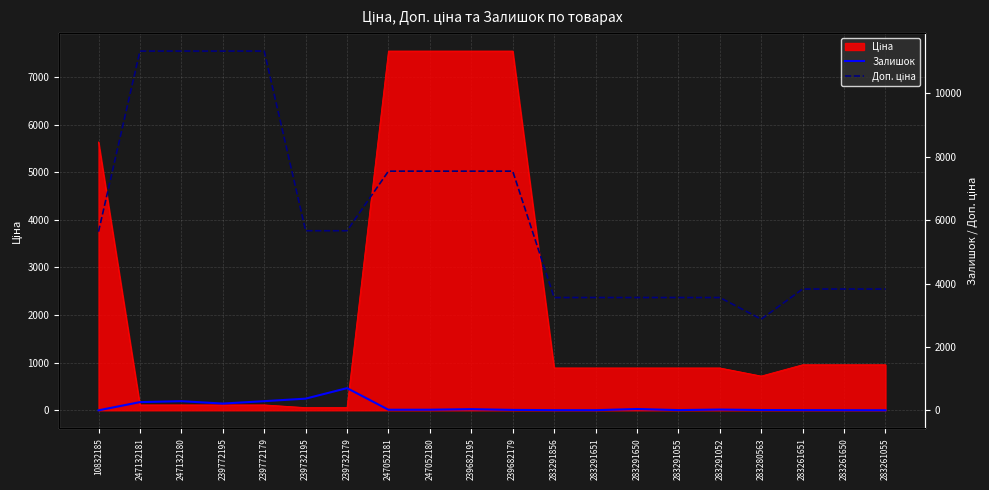

What is the spread (max minus min) of values at 283291055?

3550.7